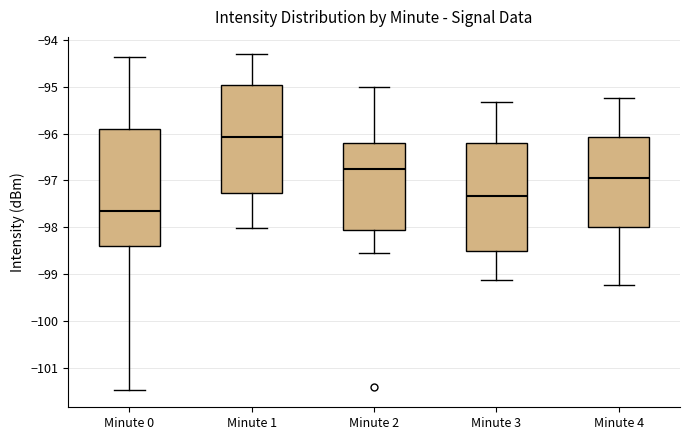

Which box's median line is the highest?

Minute 1